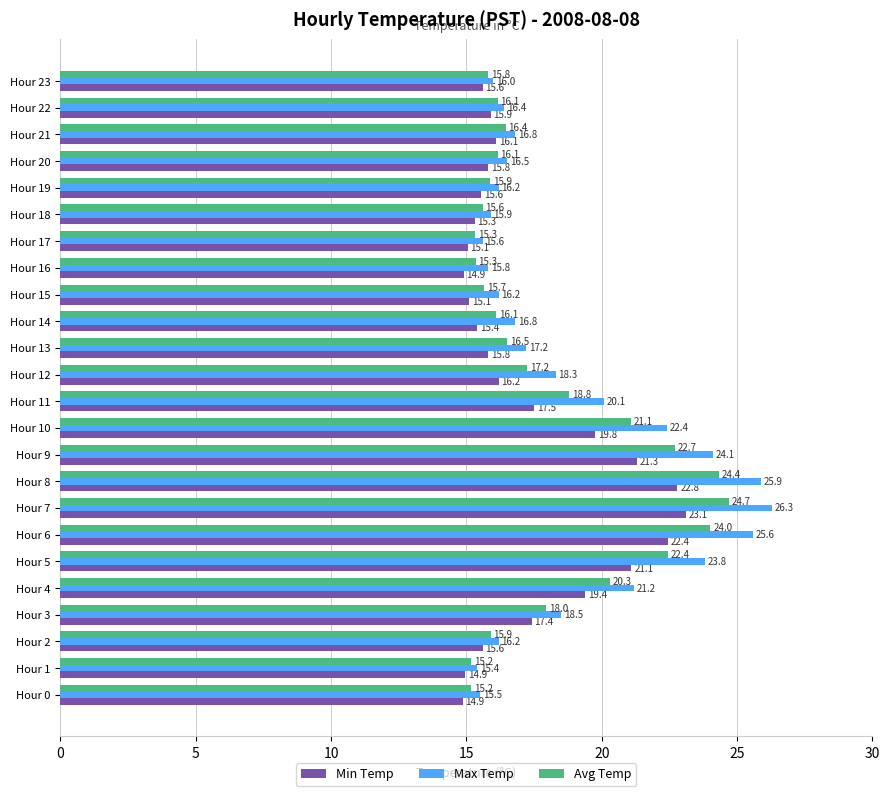

Which series has the widest spread of values?

Max Temp